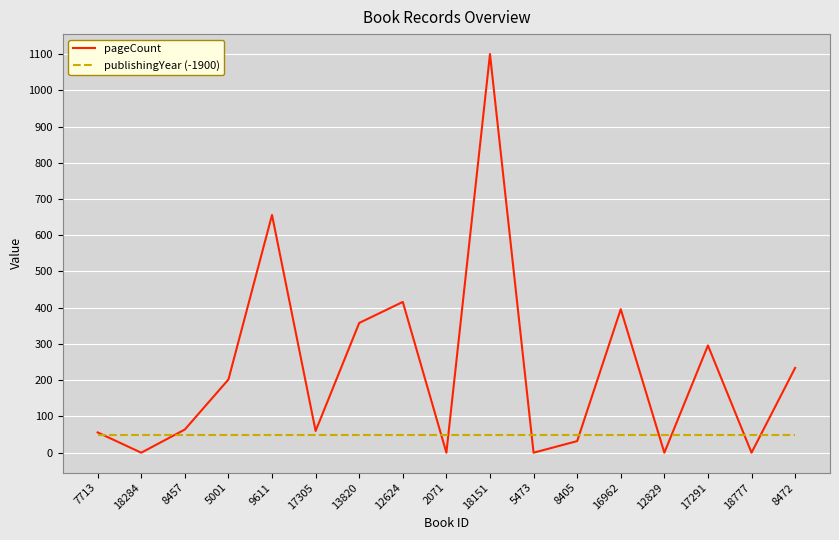

Which series has the largest total across all categories?

pageCount